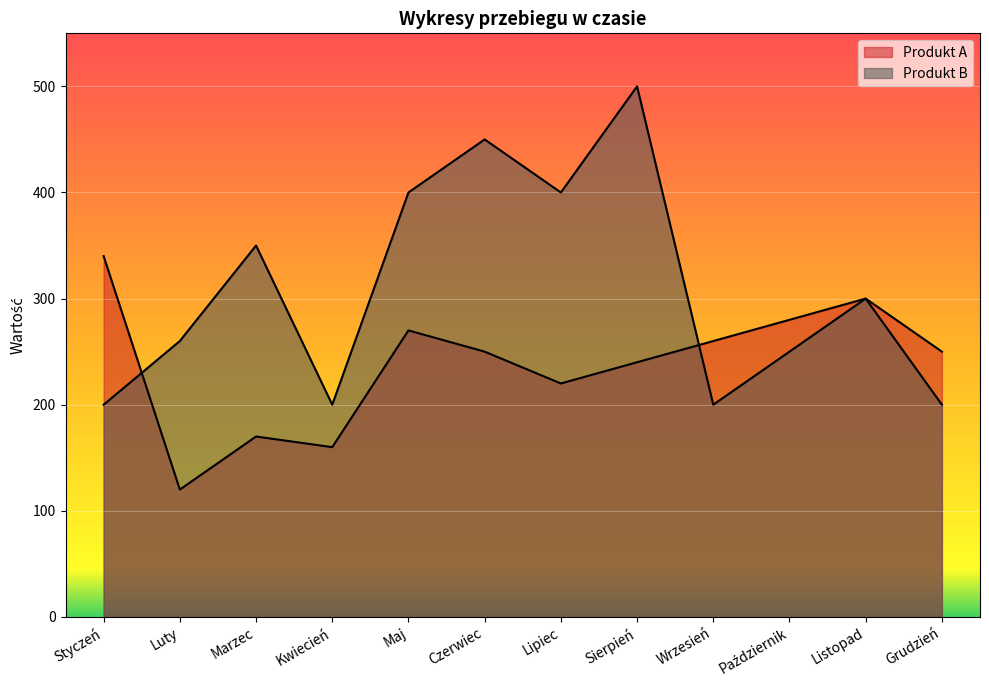

What is the average value of the Produkt A series?

238